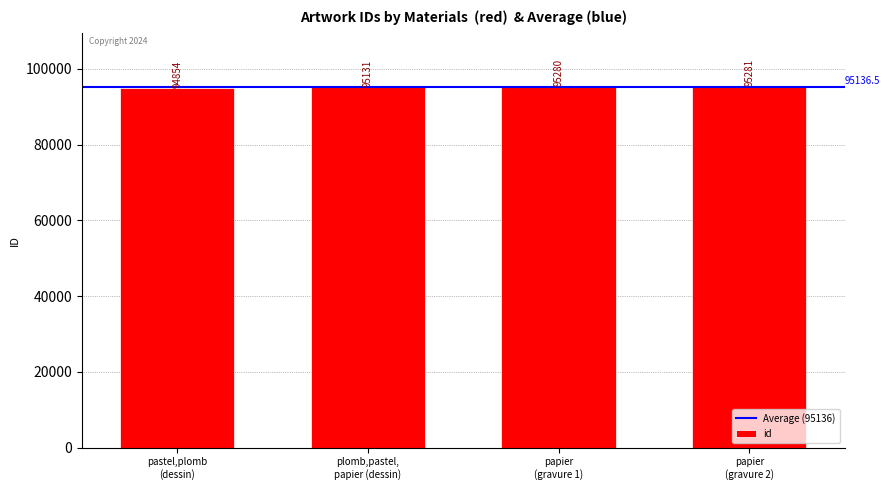

What is the value of the 4th bar from the left?

95281